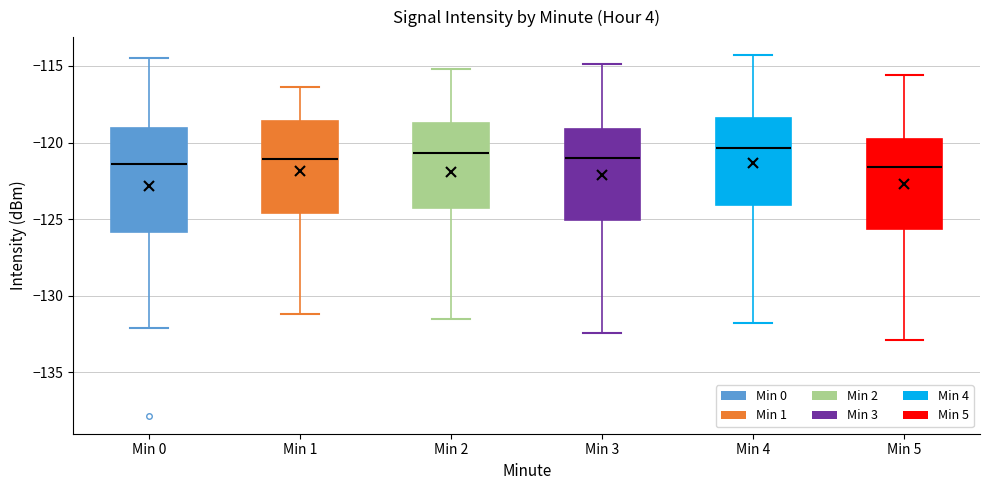

Which box is the tallest, from its lower edge to its upper edge?

Min 0